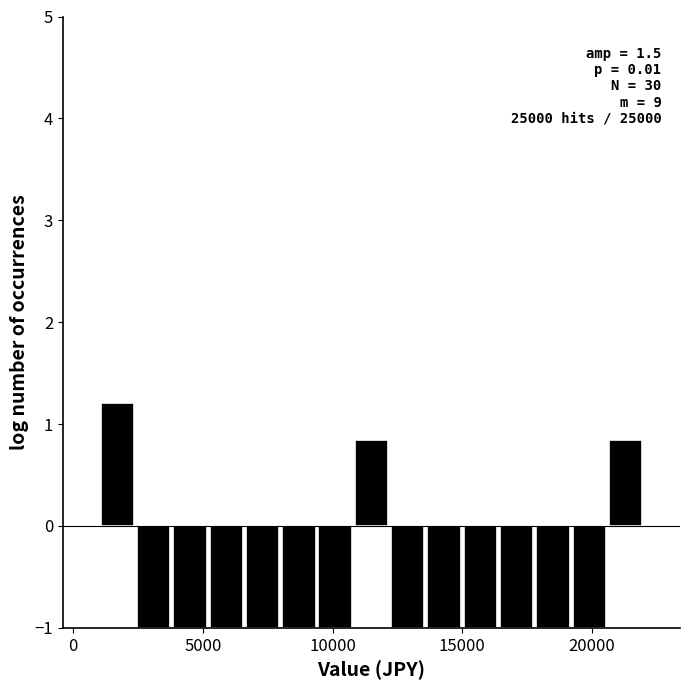

Read against the x-axis, roughly where is the centre of the tallest bar?

1500